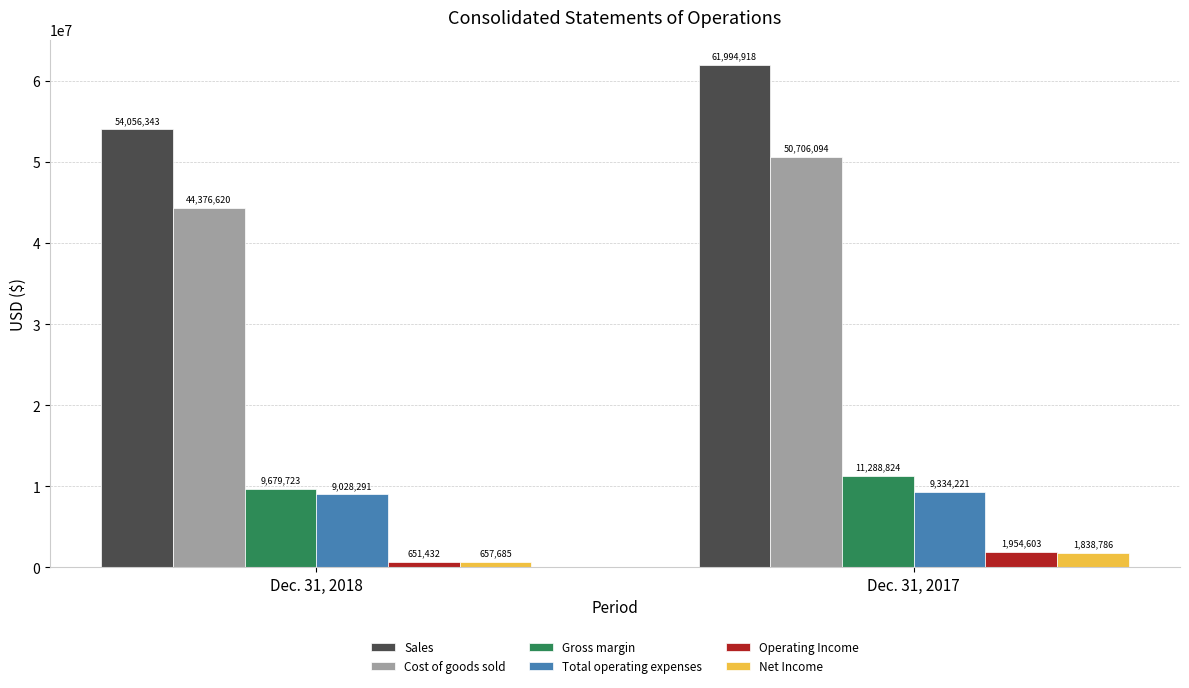

At which category is the sum across all series the highest?

Dec. 31, 2017